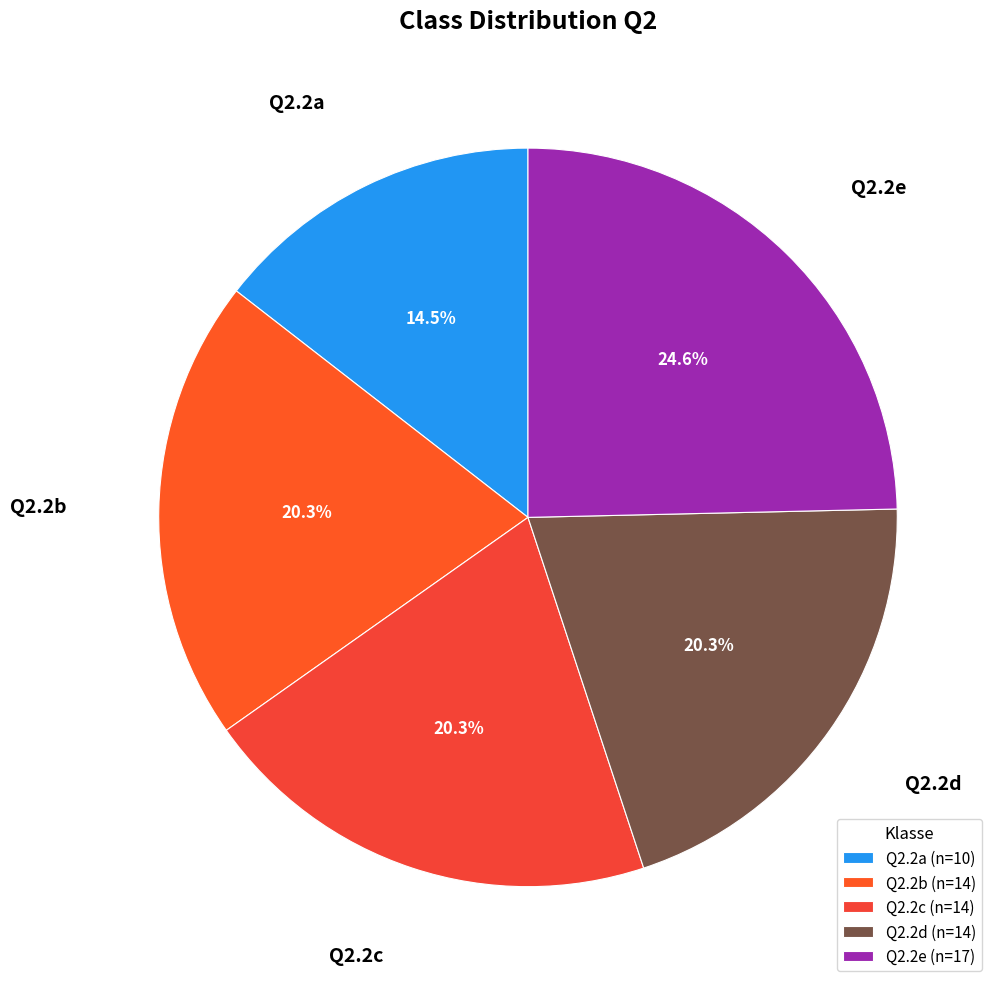

What is the ratio of the value at Q2.2a to the value at Q2.2c?

0.7